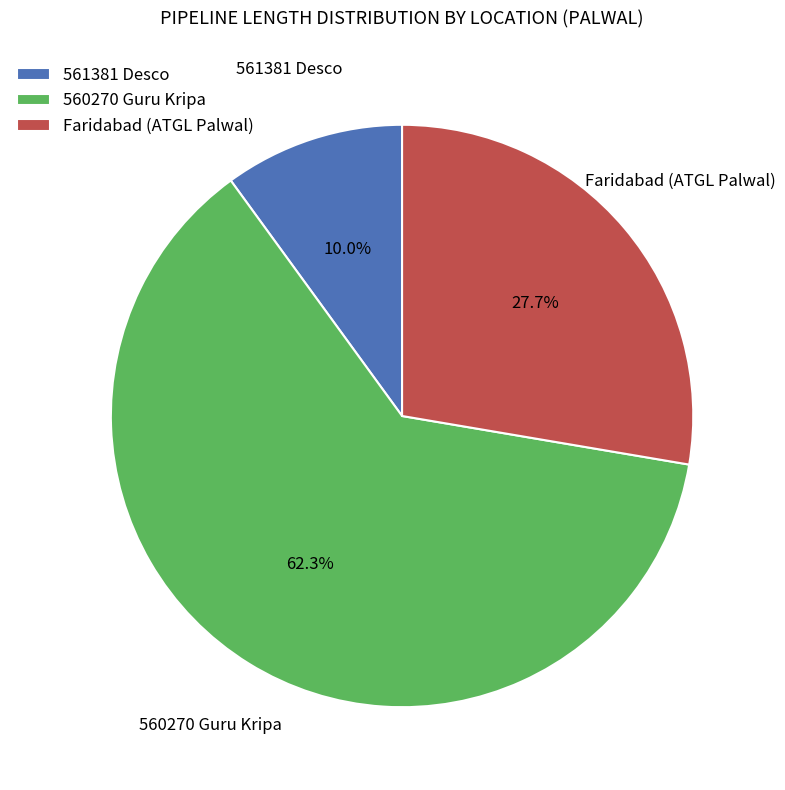

Which category has the biggest portion of the pie?

560270 Guru Kripa